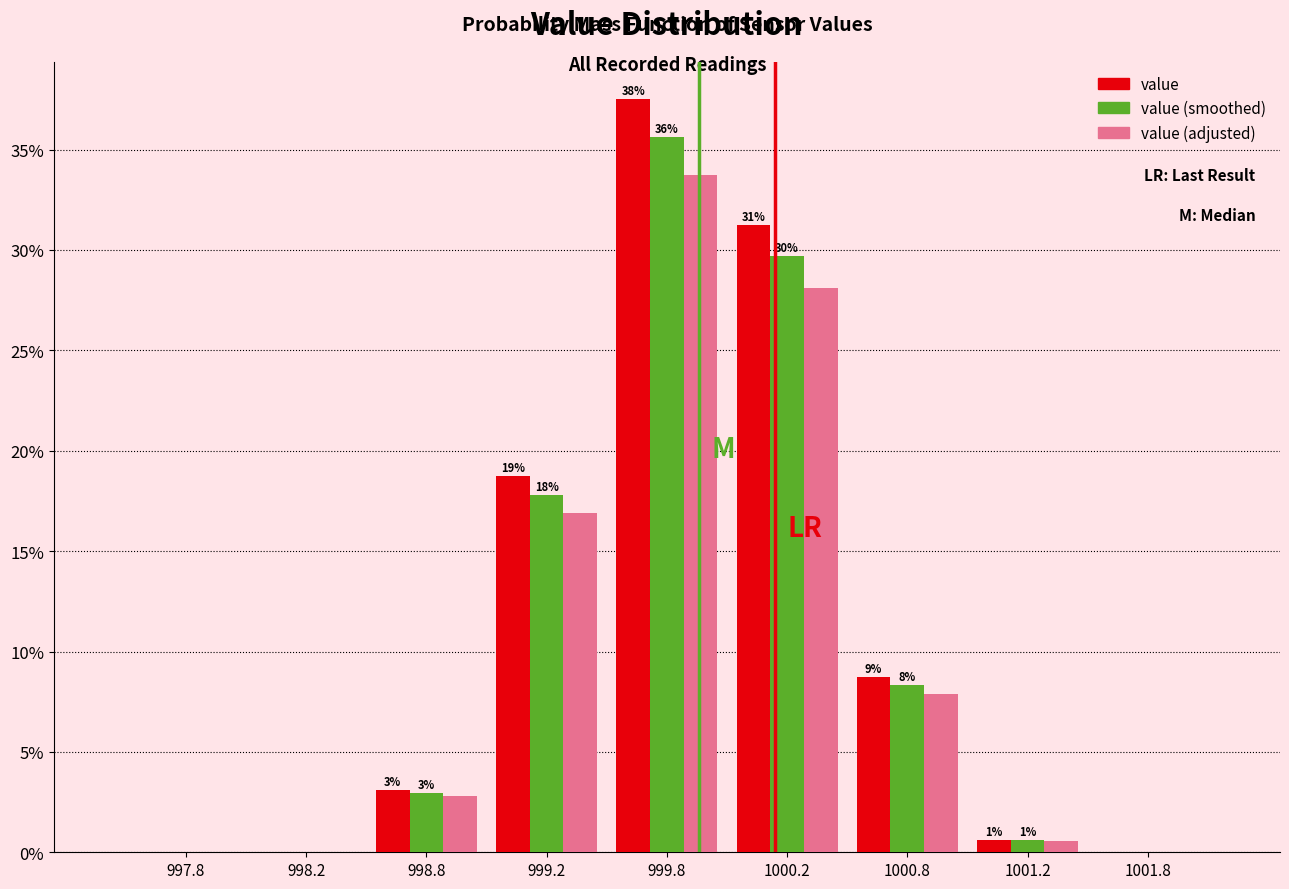

In the value (smoothed) series, which range on the x-axis has the tallest bar?

999.5 to 1000.0